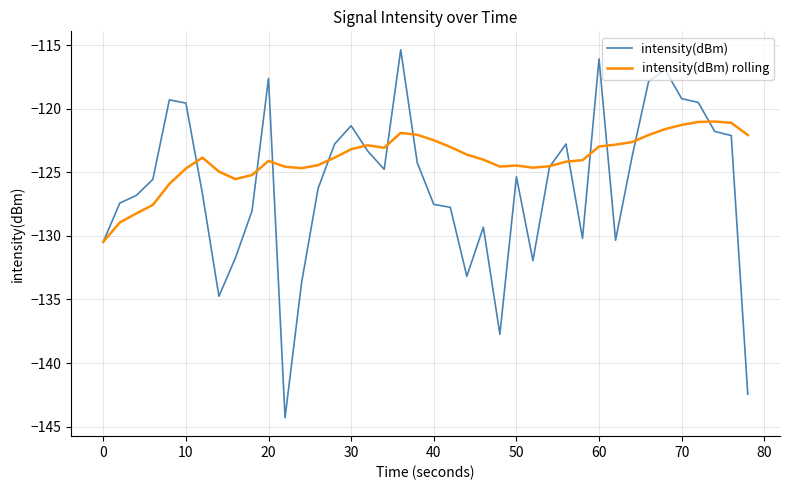

Which series has the largest range (max minus min)?

intensity(dBm)